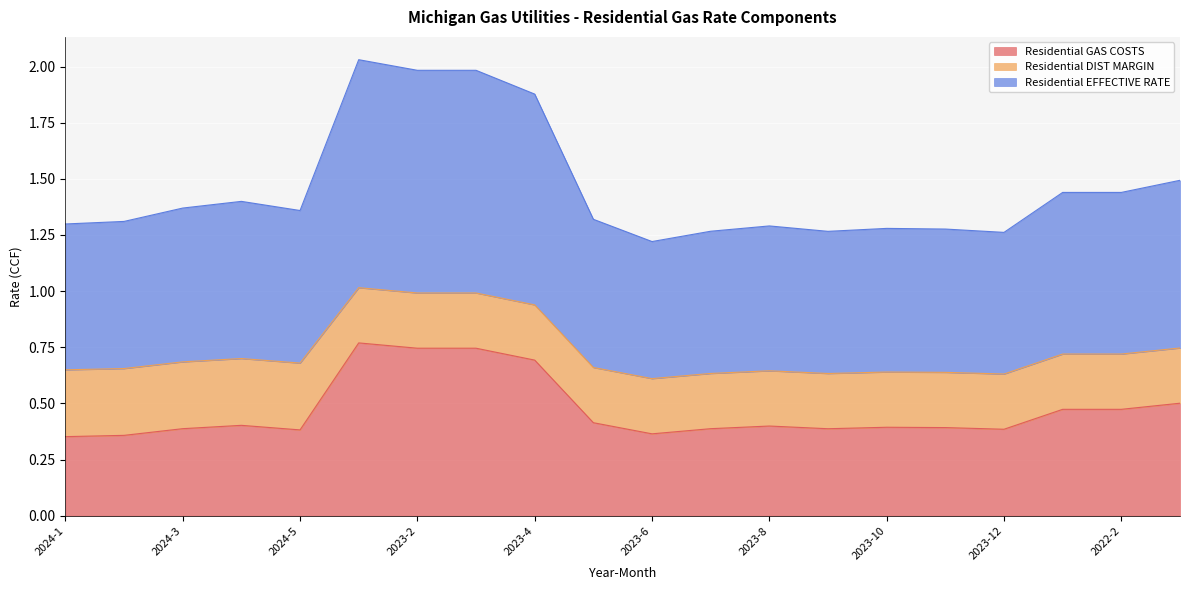

What position from the right is 2023-2?

14